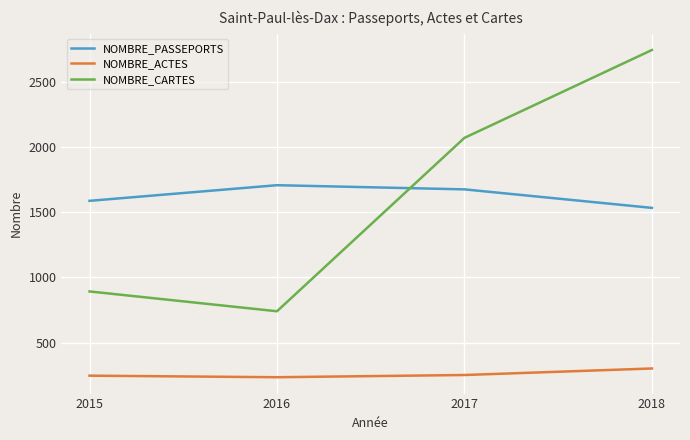

At how many categories does at least one series exceed 353?

4